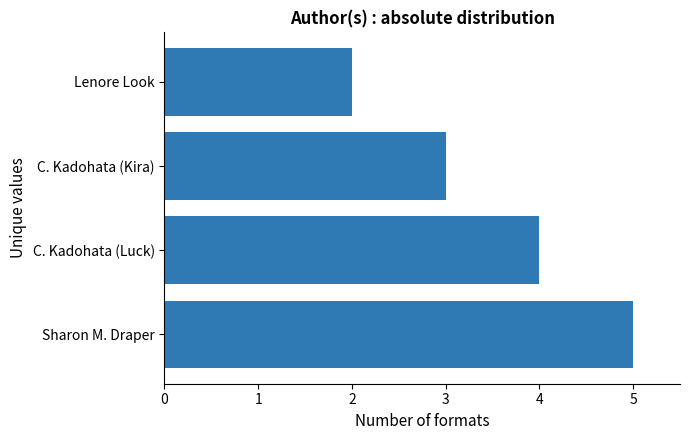

Reading top to bottom, what are all the values shown in this chart?

Lenore Look=2	C. Kadohata (Kira)=3	C. Kadohata (Luck)=4	Sharon M. Draper=5